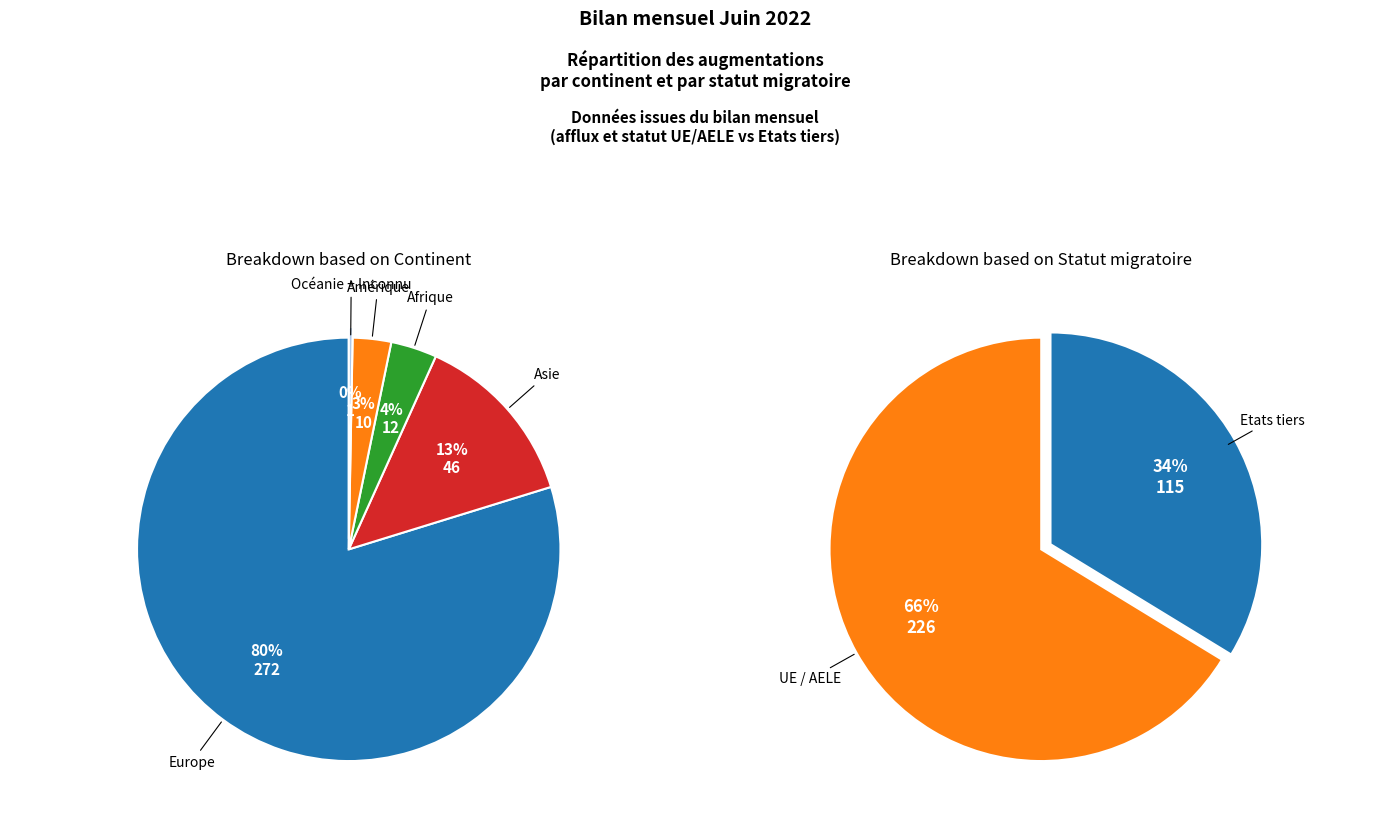

Rank the categories by value from lowest to highest.

Océanie, Provenance inconnue, Amérique, Afrique, Asie, Etats tiers, UE / AELE, Europe